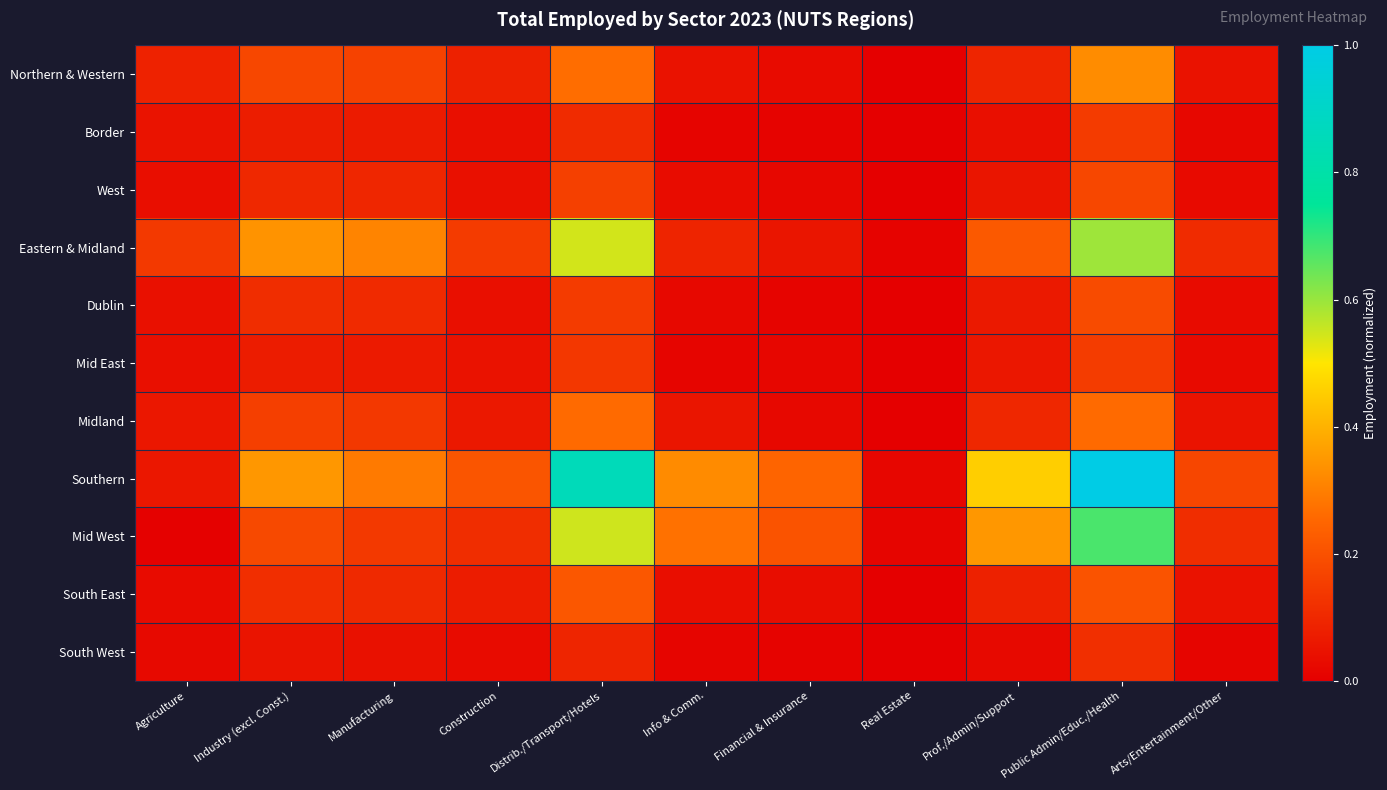

At which category is the sum across all series the highest?

Public Admin/Educ./Health